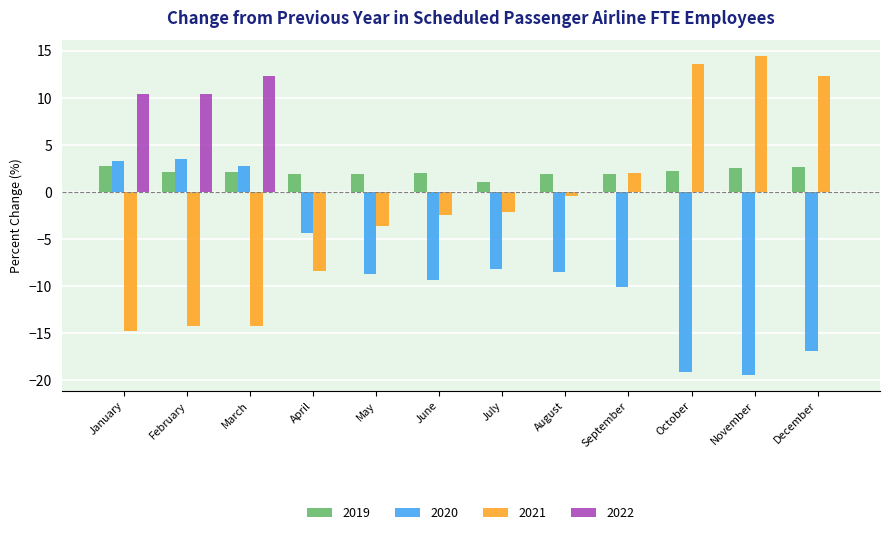

How many series are shown in this chart?

4